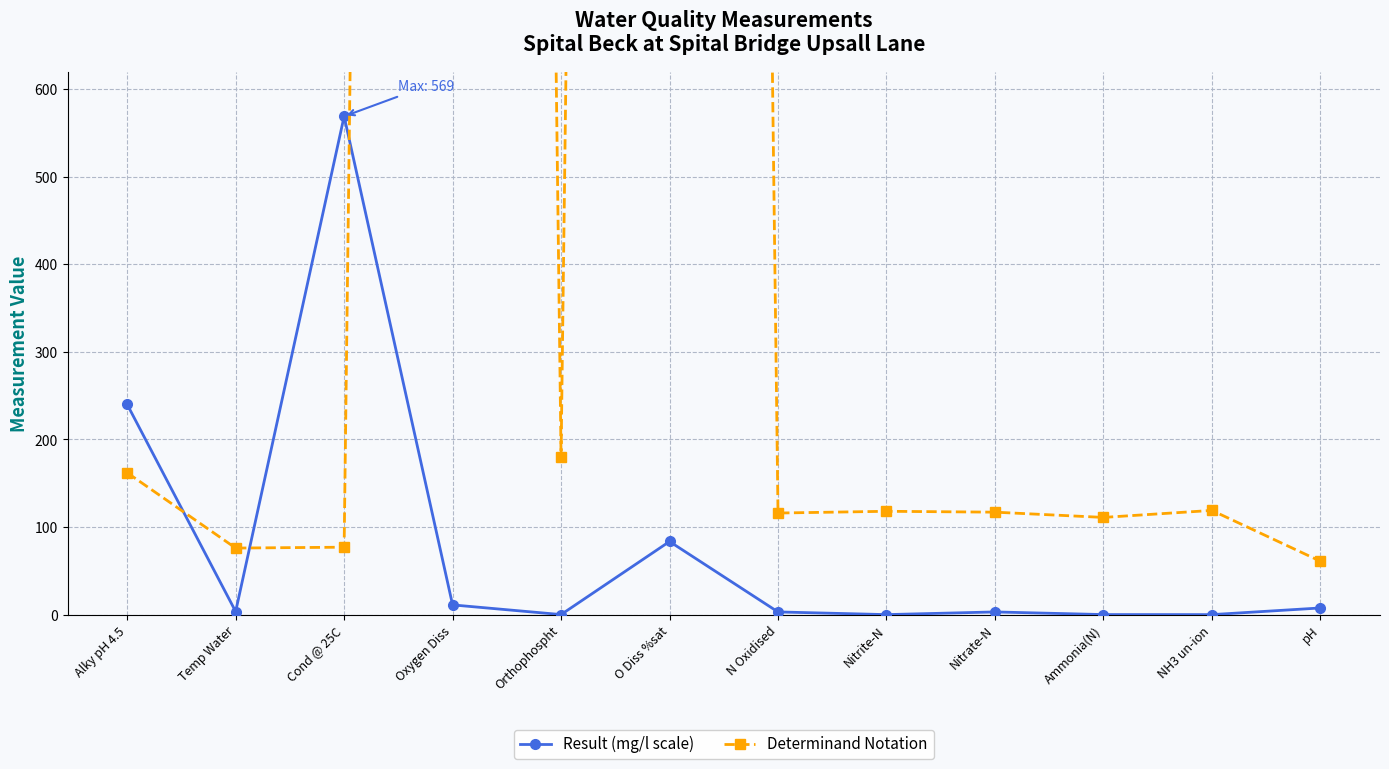

Between which two adjacent categories do Result (mg/l scale) and Determinand Notation first intersect?

Alky pH 4.5 and Temp Water